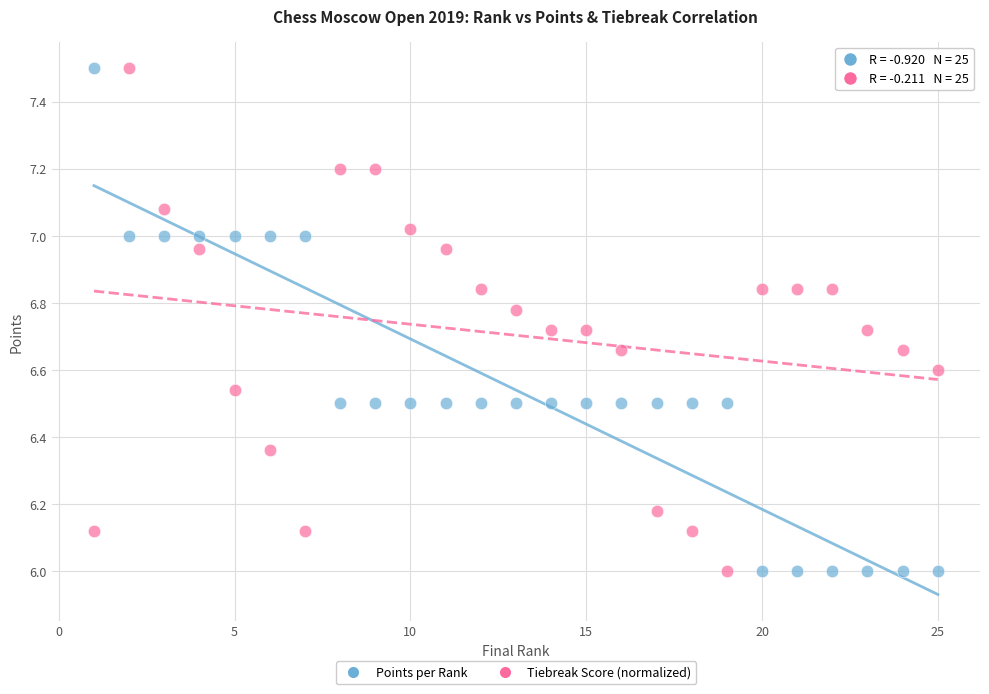

What is the X range (max minus min) for the scatter plot?

24.0